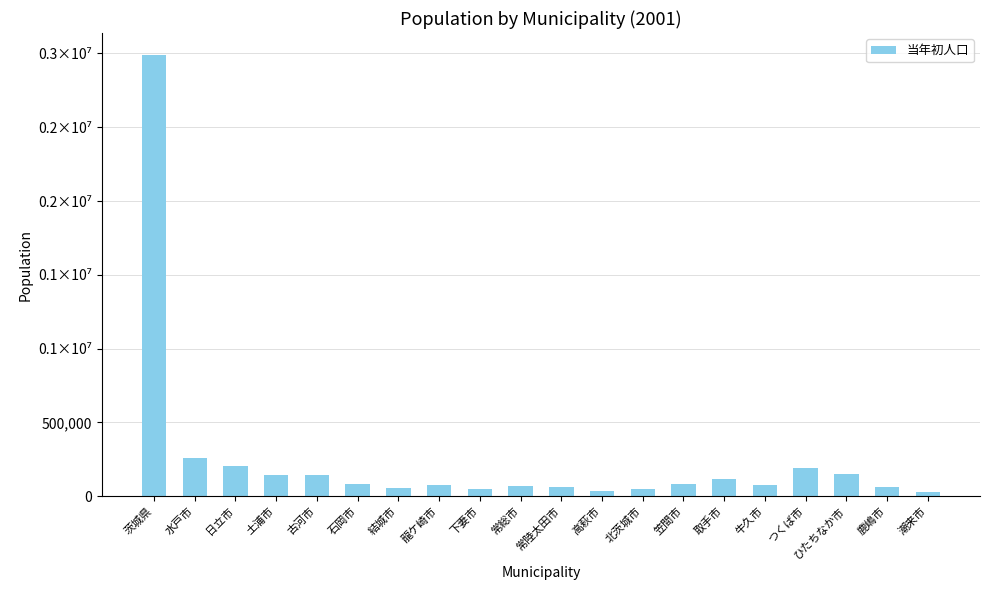

Does the chart contain any negative values?

No